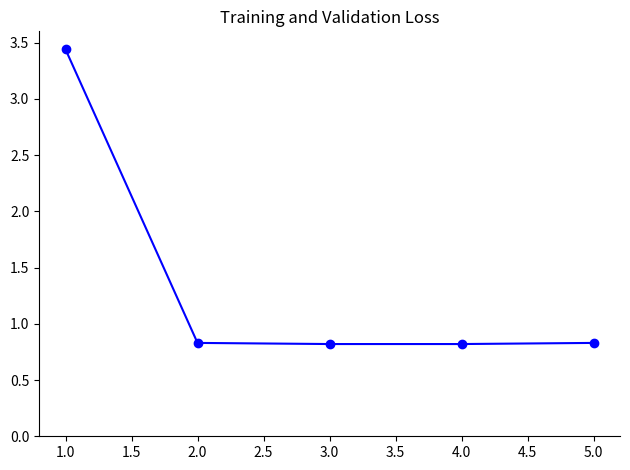

What is the label of the 3rd point from the left?

3.0